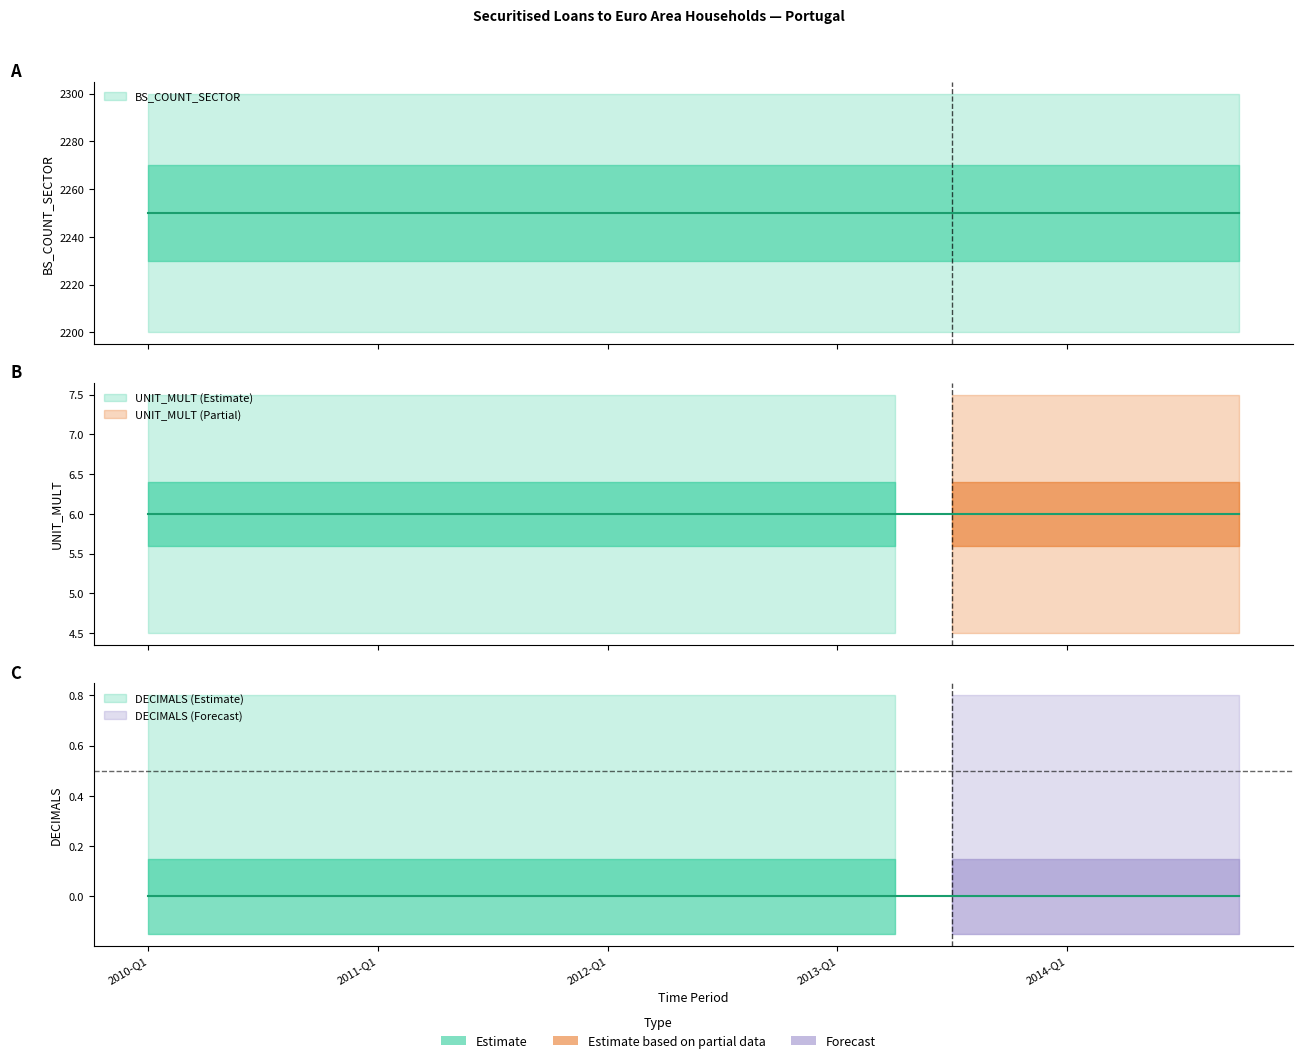

Count the number of categories in the chart.

20